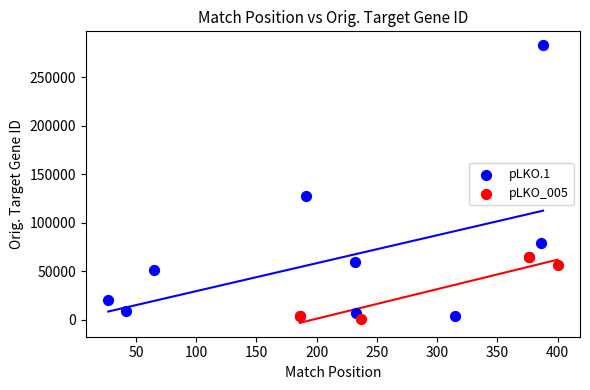

Which series has the widest spread of Y values?

pLKO.1